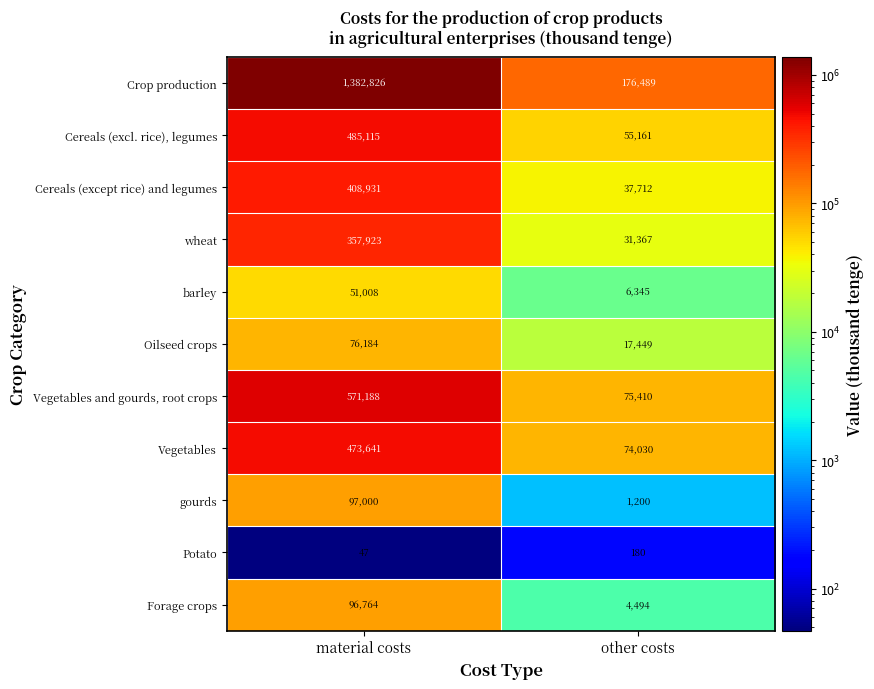

At which label does barley reach its minimum?

other costs